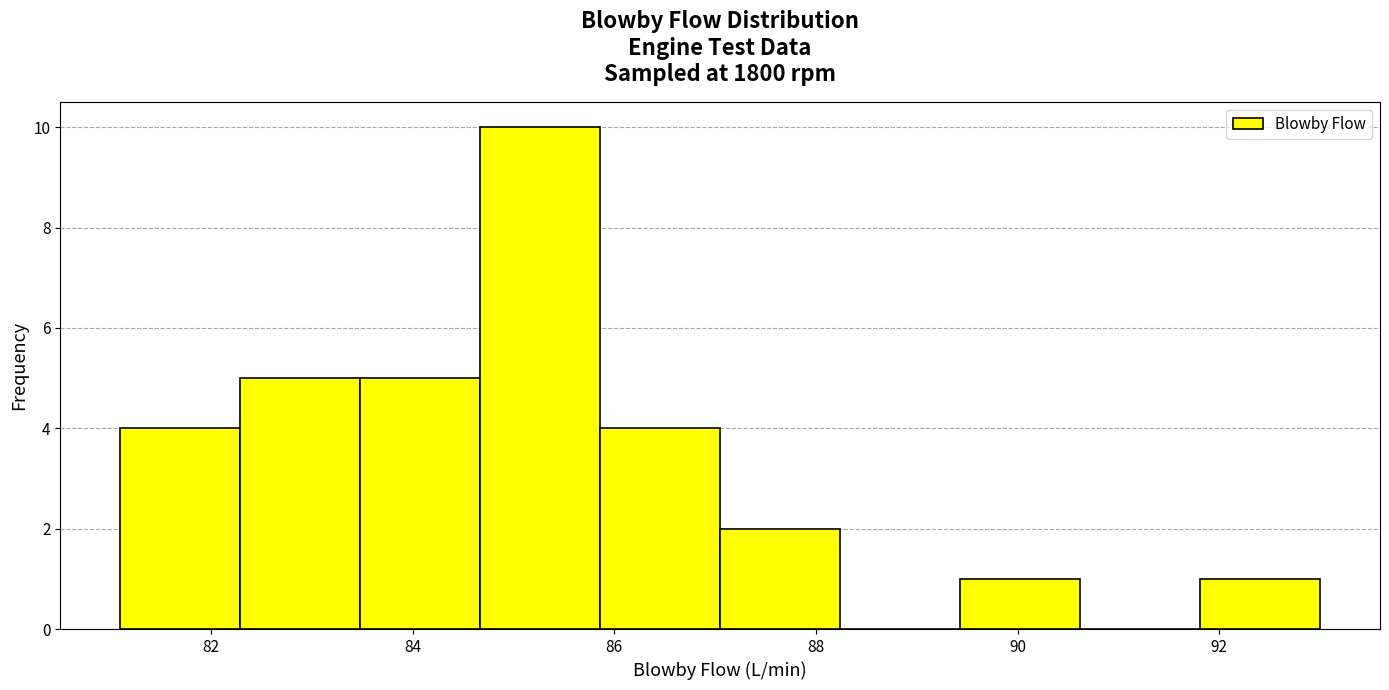

How tall is the bar that spans 84.6 to 85.8 on the x-axis? Neither the bar edges nor the heights are printed on the chart, so give them approximately, as read against the axes.

10